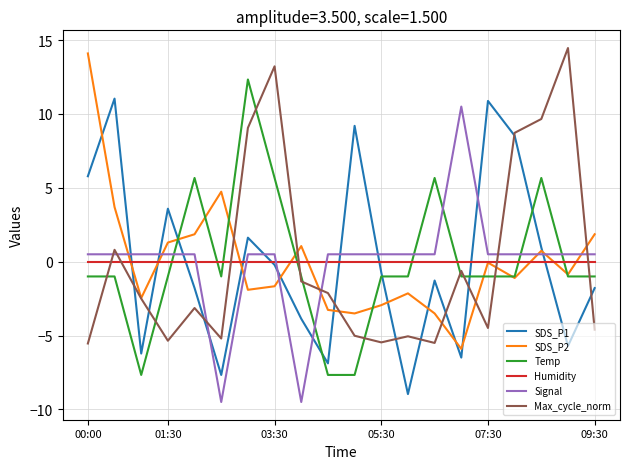

How many categories are shown in the chart?

20